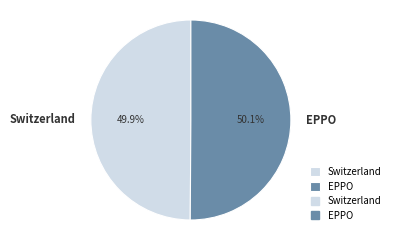

Does any single category account for the majority?

Yes